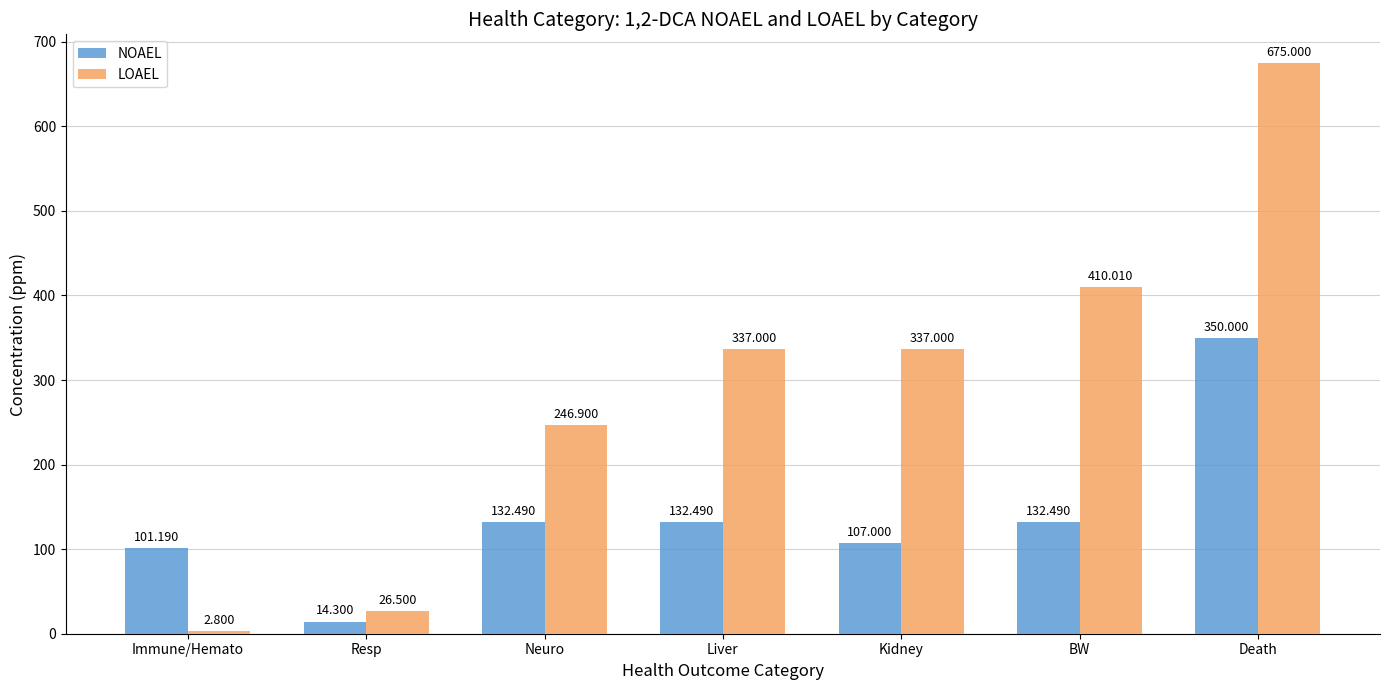

Reading left to right, list all the values displayed in this chart.

NOAEL: 101.2	14.3	132.5	132.5	107.0	132.5	350.0
LOAEL: 2.8	26.5	246.9	337.0	337.0	410.0	675.0